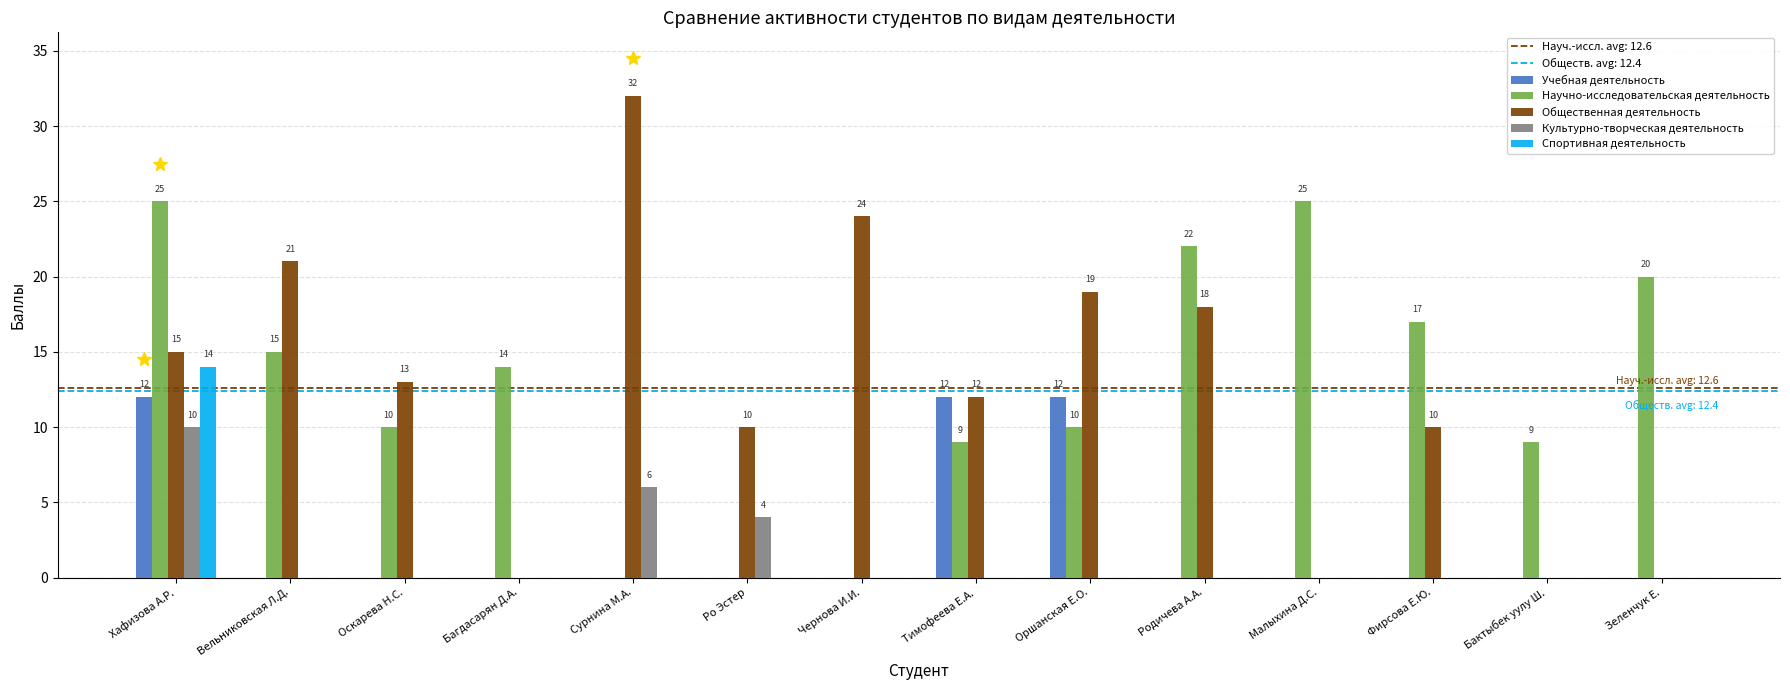

Which series changed the most between Вельниковская Л.Д. and Сурнина М.А.?

Научно-исследовательская деятельность